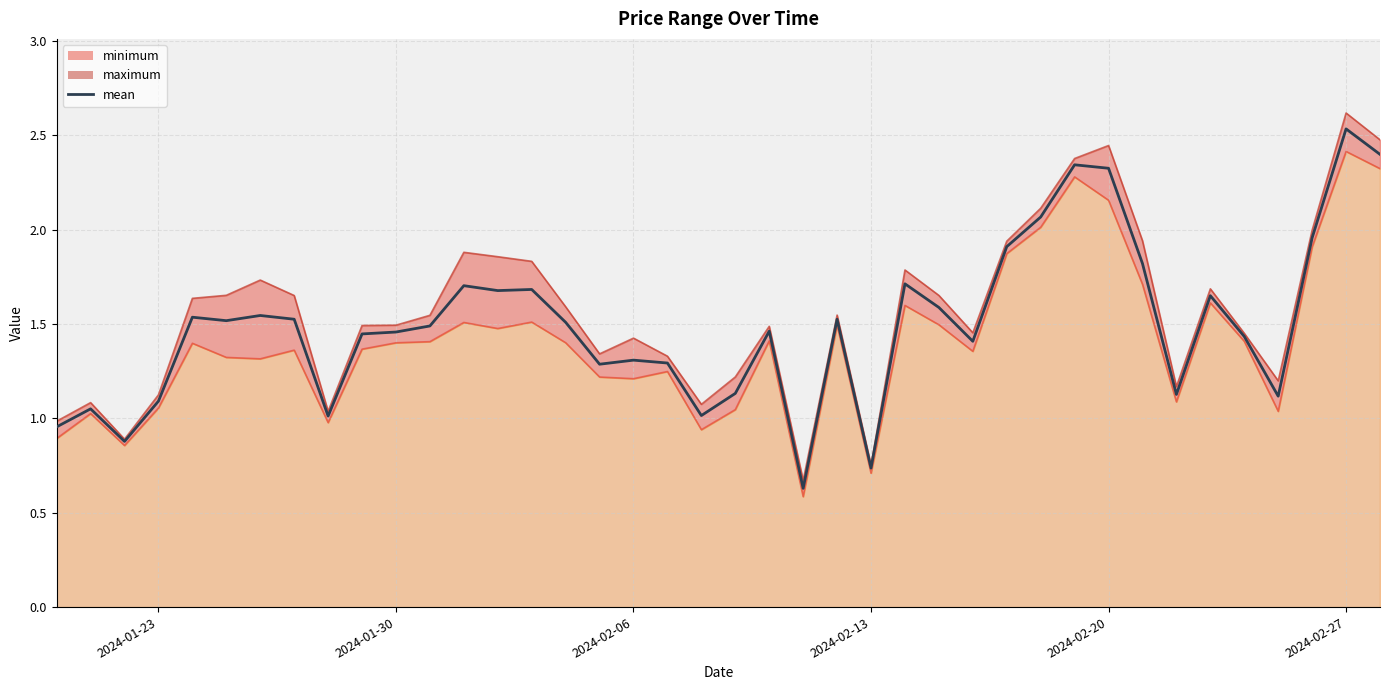

What is the average value of the minimum_line series?

1.4